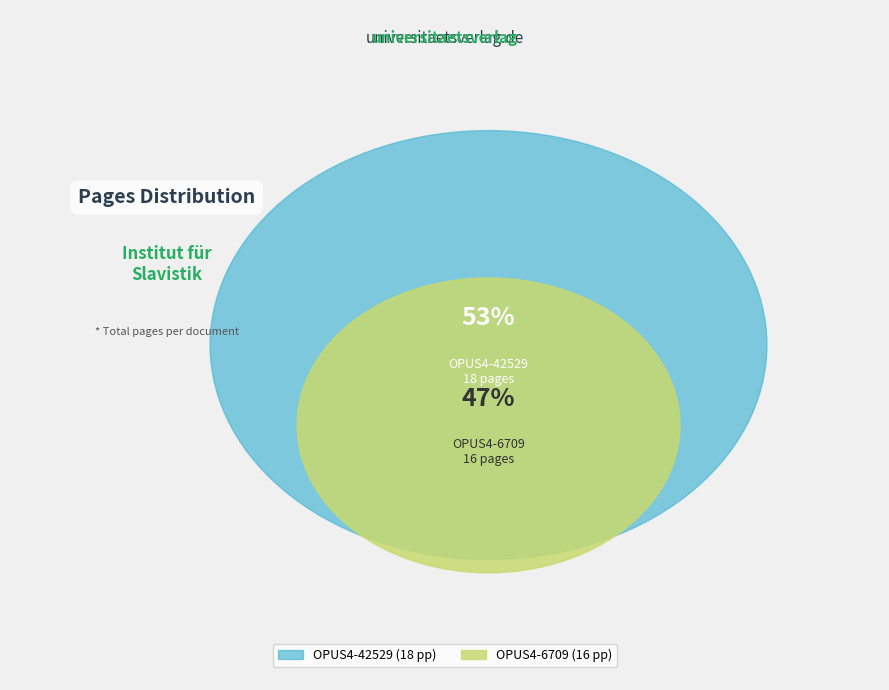

What is the largest slice in the pie chart?

OPUS4-42529